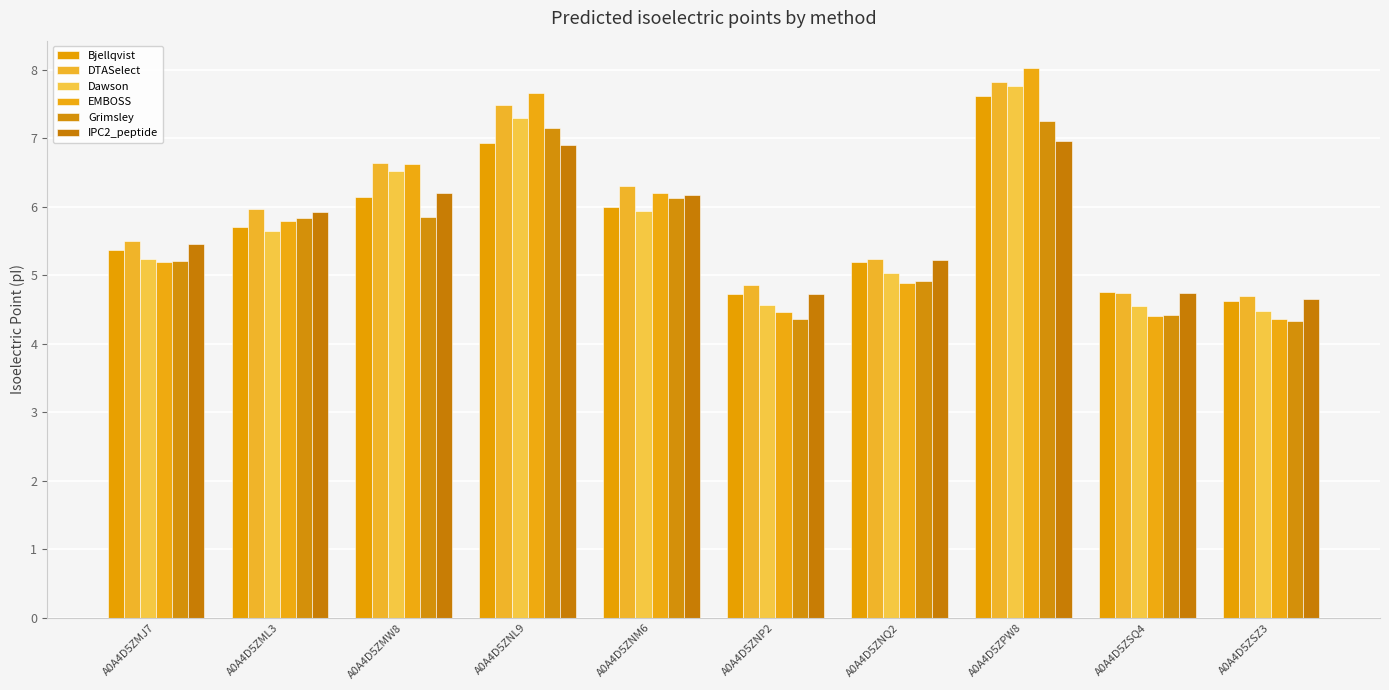

Reading left to right, list all the values displayed in this chart.

Bjellqvist: 5.4	5.7	6.1	6.9	6.0	4.7	5.2	7.6	4.8	4.6
DTASelect: 5.5	6.0	6.6	7.5	6.3	4.9	5.2	7.8	4.7	4.7
Dawson: 5.2	5.7	6.5	7.3	5.9	4.6	5.0	7.8	4.6	4.5
EMBOSS: 5.2	5.8	6.6	7.7	6.2	4.5	4.9	8.0	4.4	4.4
Grimsley: 5.2	5.8	5.9	7.1	6.1	4.4	4.9	7.2	4.4	4.3
IPC2_peptide: 5.5	5.9	6.2	6.9	6.2	4.7	5.2	7.0	4.7	4.6